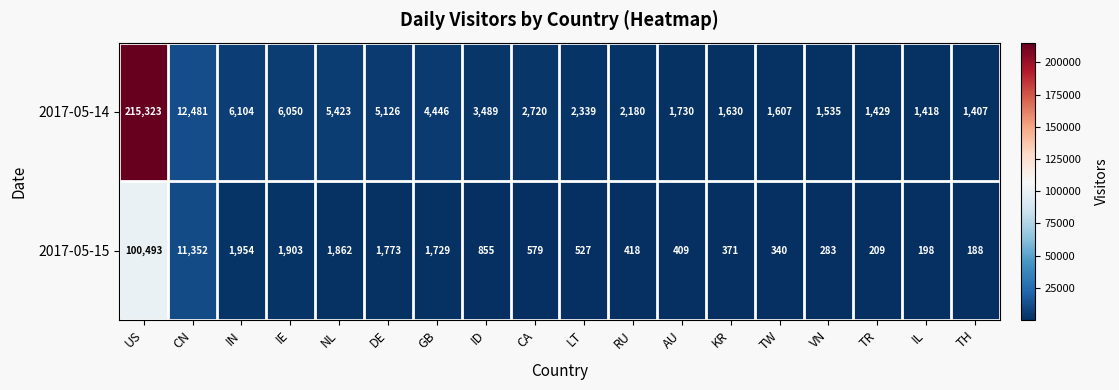

The value of 2017-05-15 at RU is 418. True or false?

True